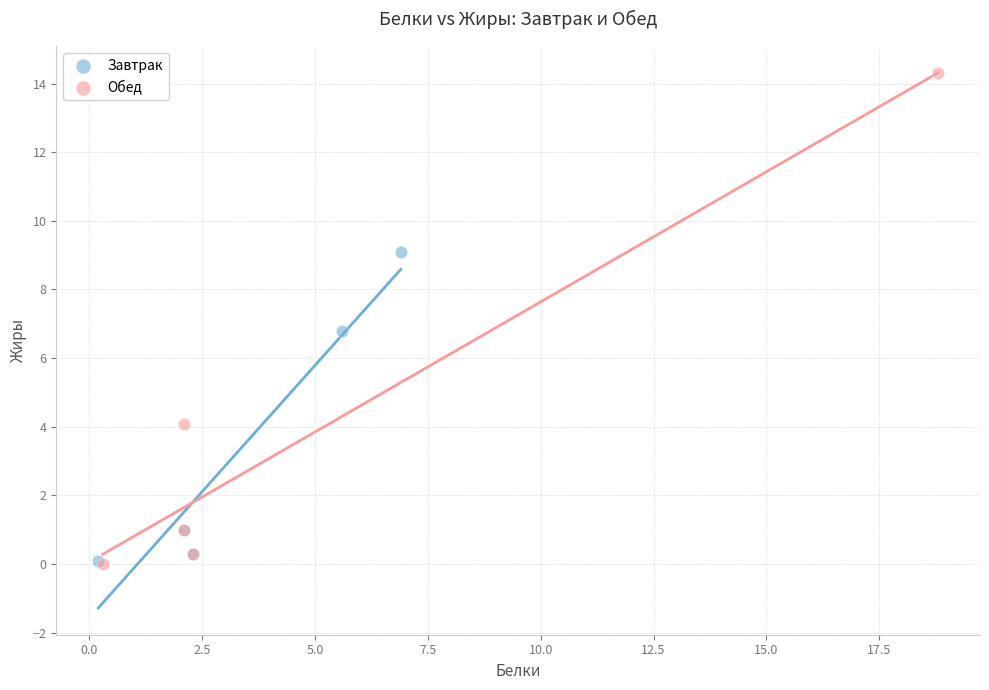

Which series has the widest spread of Y values?

Обед